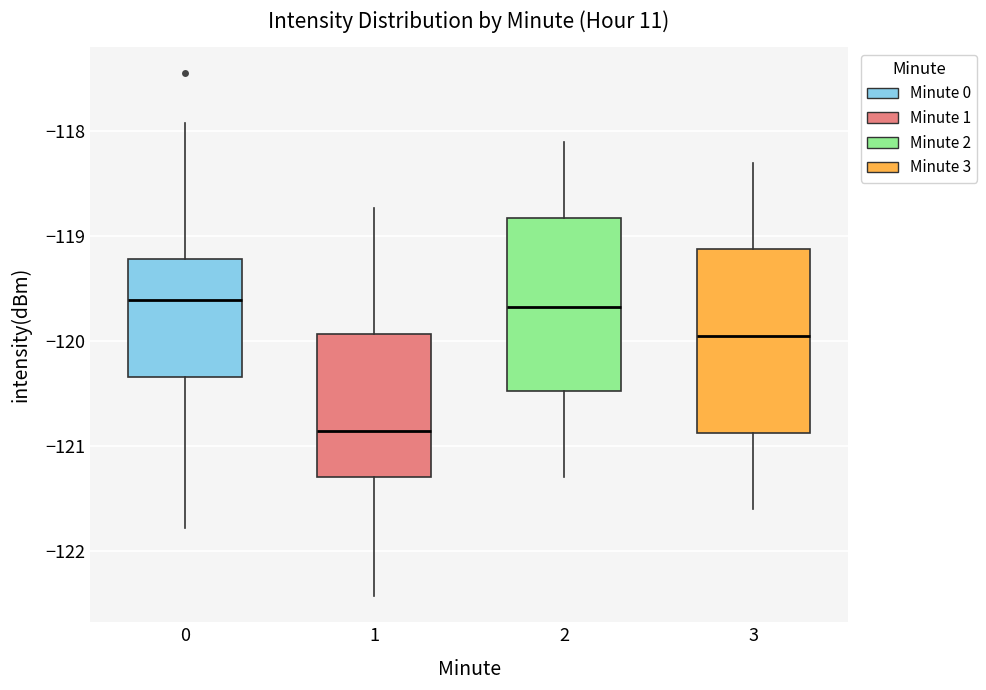

Comparing the boxes themselves (not the whiskers), which one is the tallest?

3